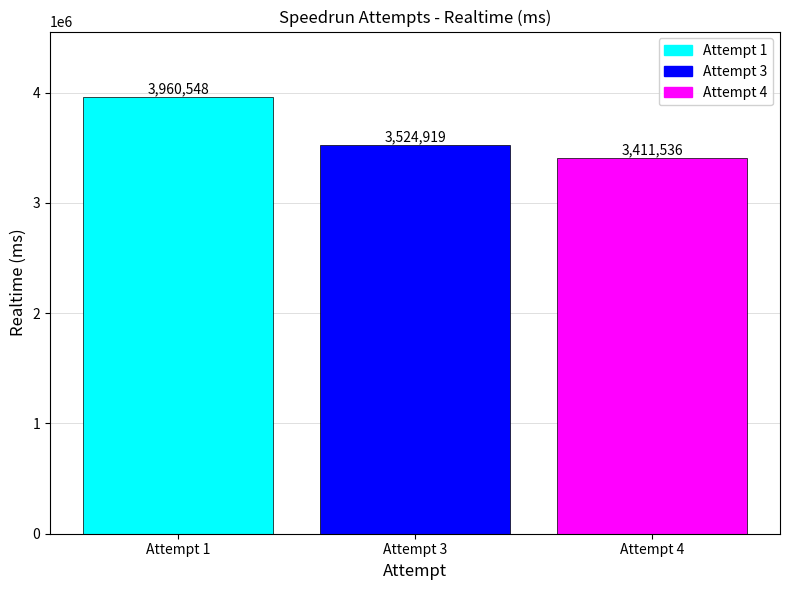

The value at Attempt 1 is 3960548. True or false?

True